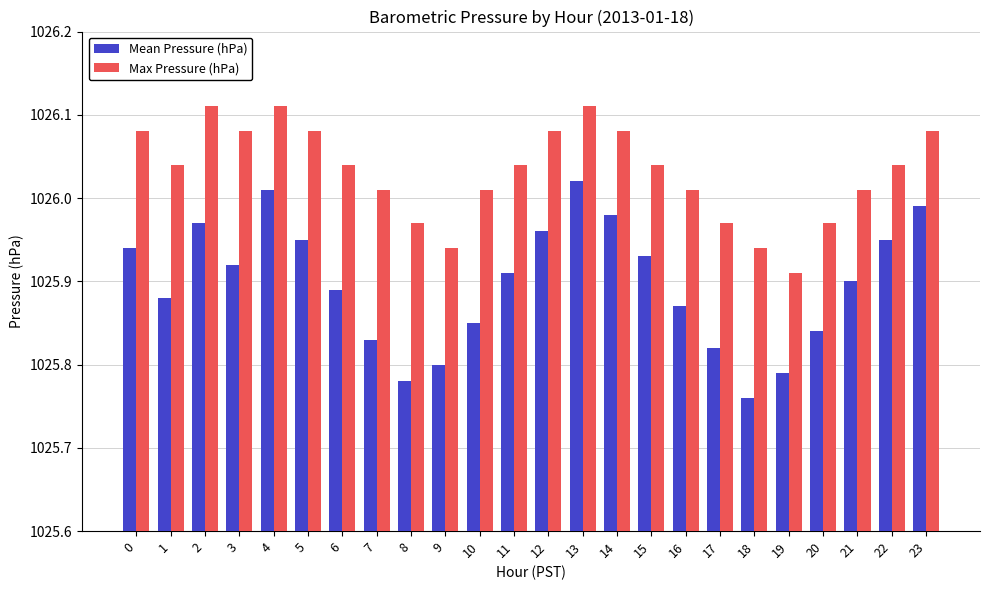

Which category has the lowest value in the Mean Pressure (hPa) series?

18